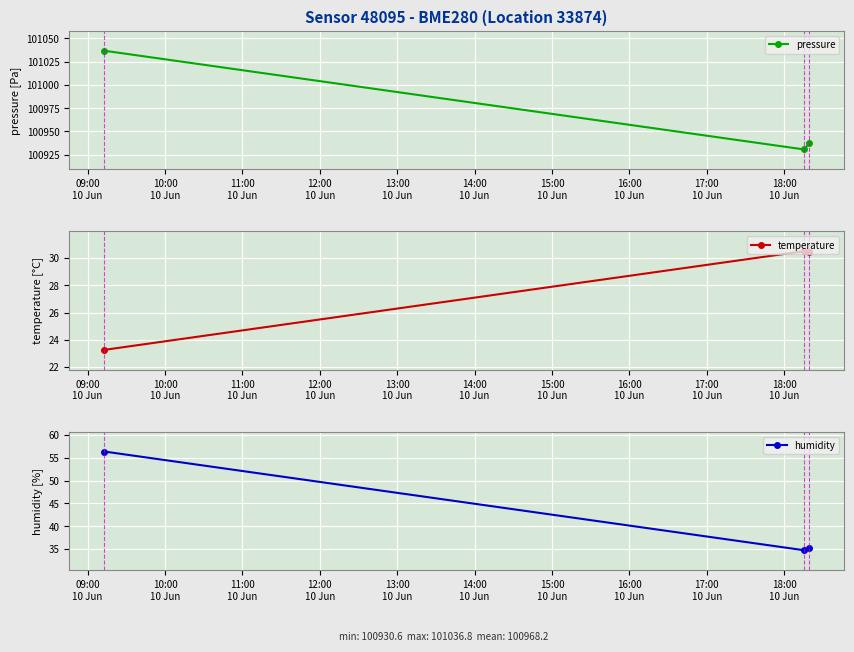

Reading right to left, extract all data points from this chart.

pressure: 100937.1	100930.6	101036.8
temperature: 30.4	30.5	23.3
humidity: 35.2	34.7	56.4